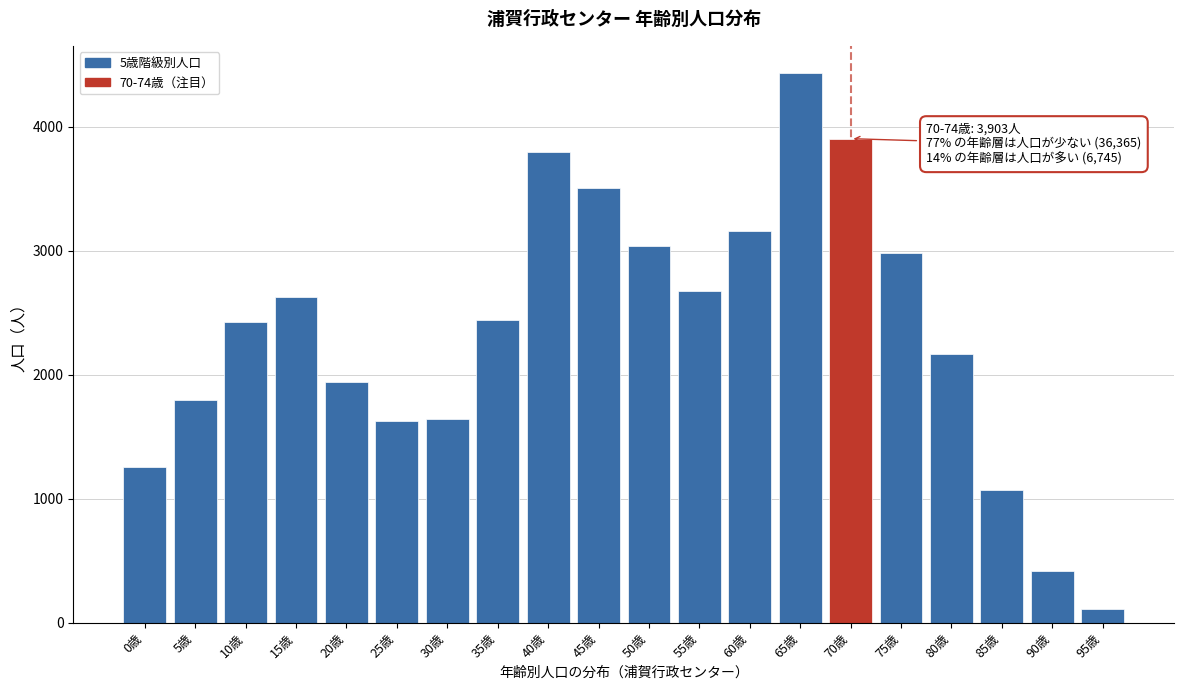

What is the label of the 18th bar from the right?

10歳